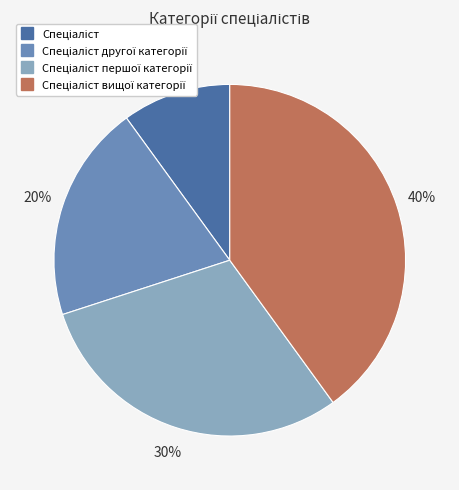

How many slices are in this pie chart?

4